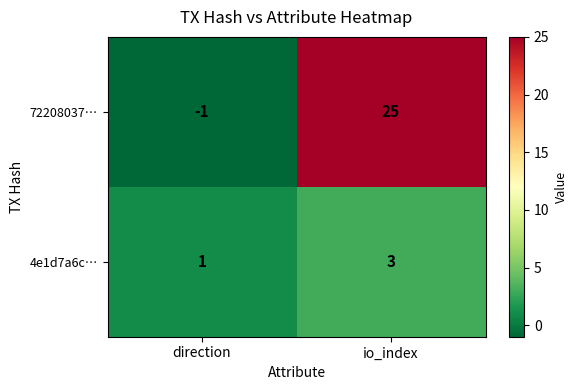

What is the maximum value shown in the chart?

25